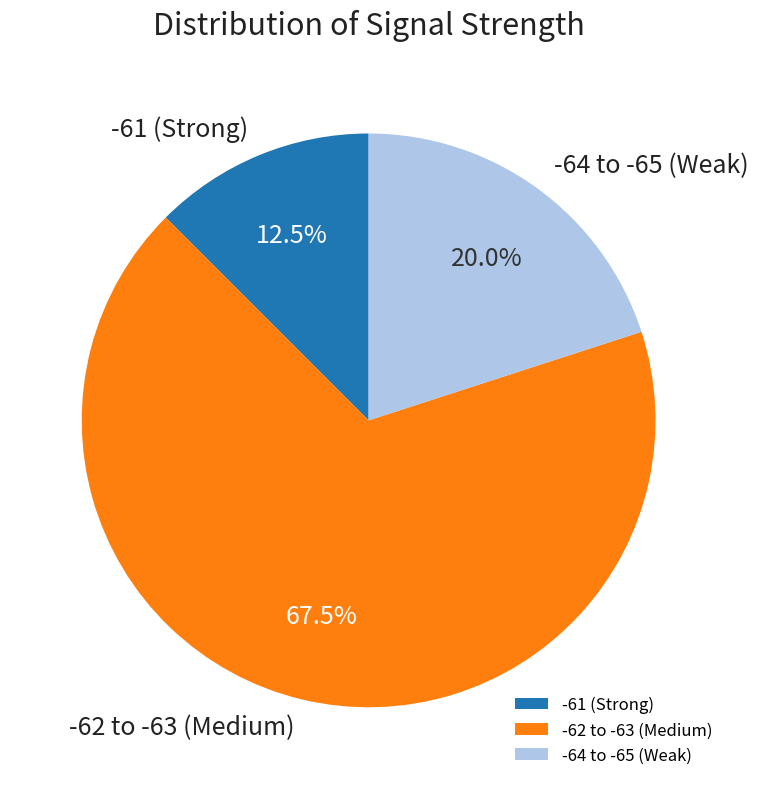

To the nearest percent, what is the average slice percentage?

33%